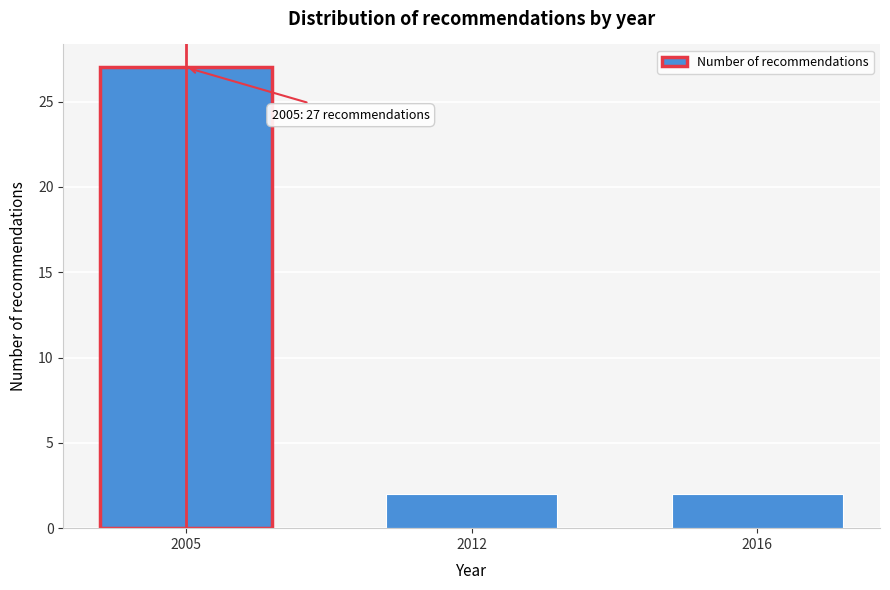

Reading right to left, extract all data points from this chart.

2016=2	2012=2	2005=27